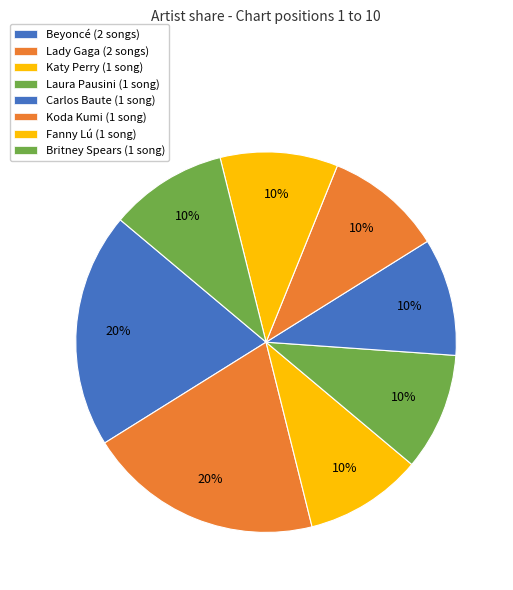

Is the sum of Katy Perry and Britney Spears greater than half?

No